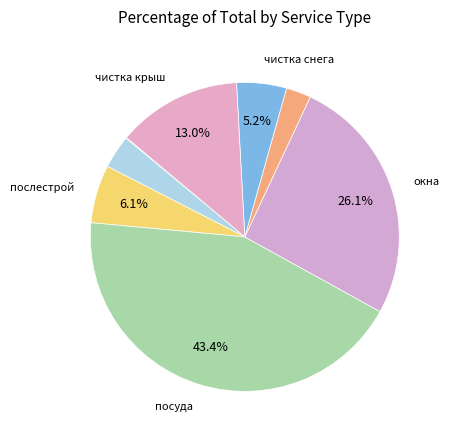

Count the number of slices in the pie.

8